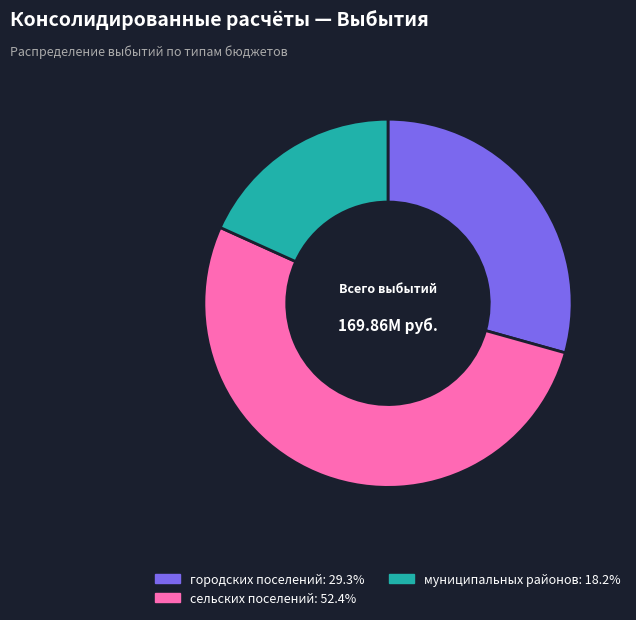

Is there a majority slice in this chart?

Yes